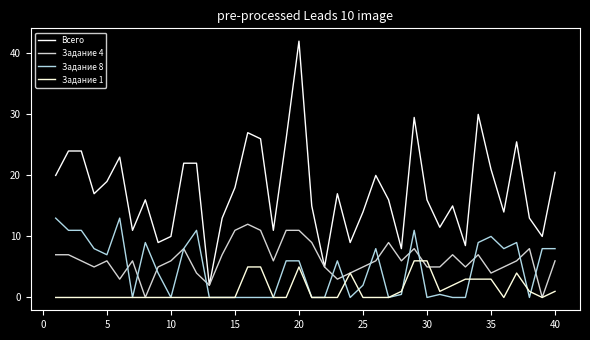

What is the sum of all Задание 4 values?

247.0